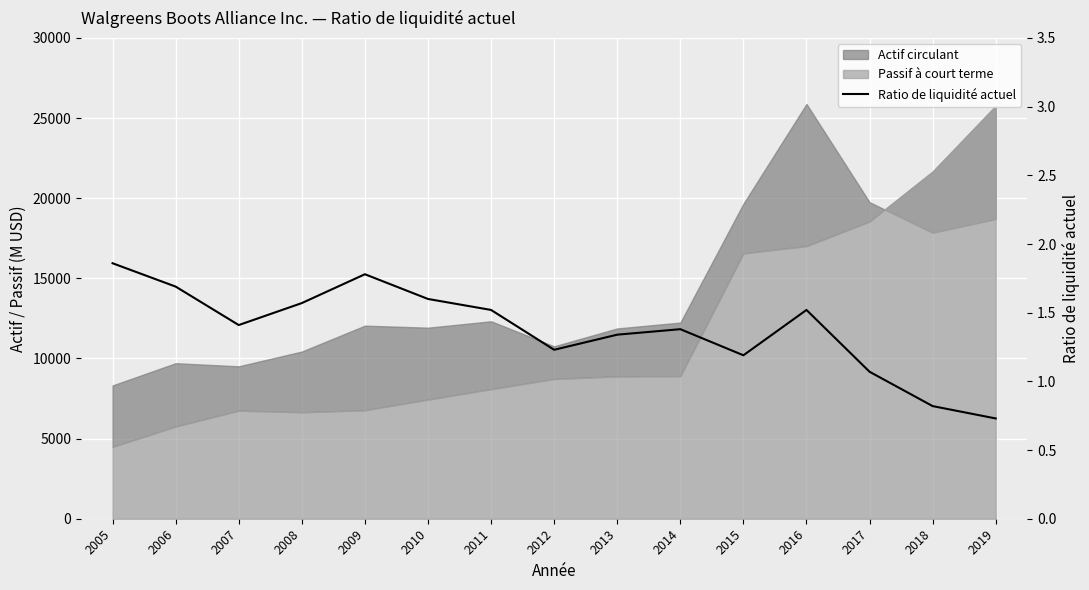

At which category does the data reach its first local valley?

2007